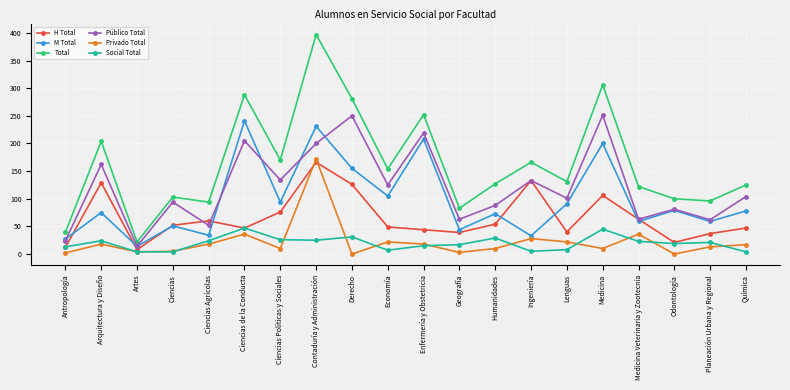

What is the difference between the maximum and minimum values in the M Total series?

227